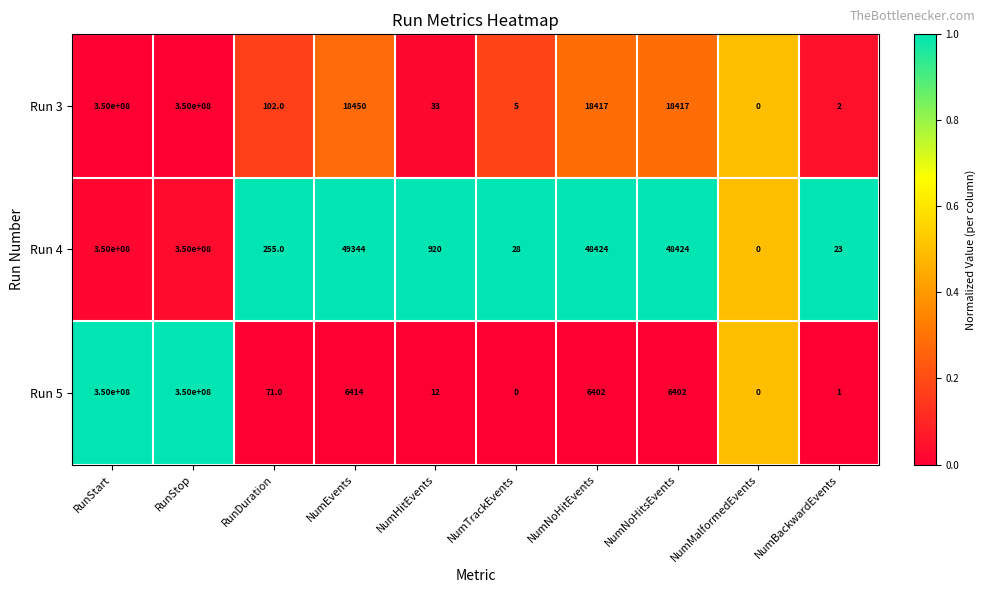

Rank the series at NumNoHitsEvents from lowest to highest value.

Run 5, Run 3, Run 4